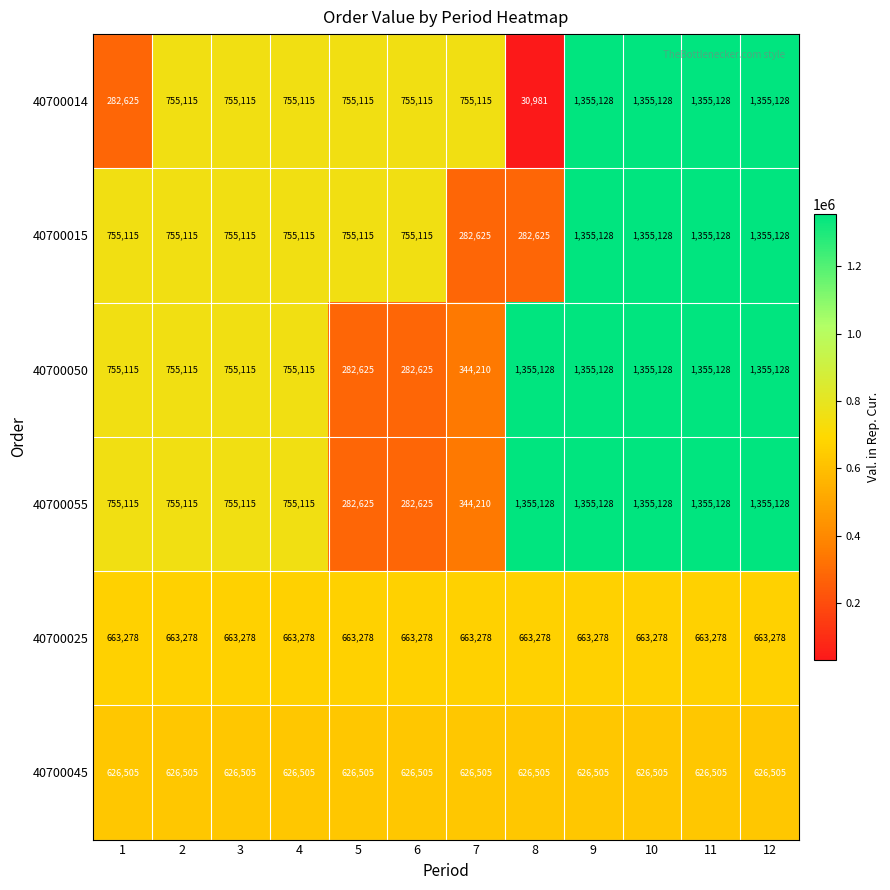

What is the minimum value for 40700014?

30981